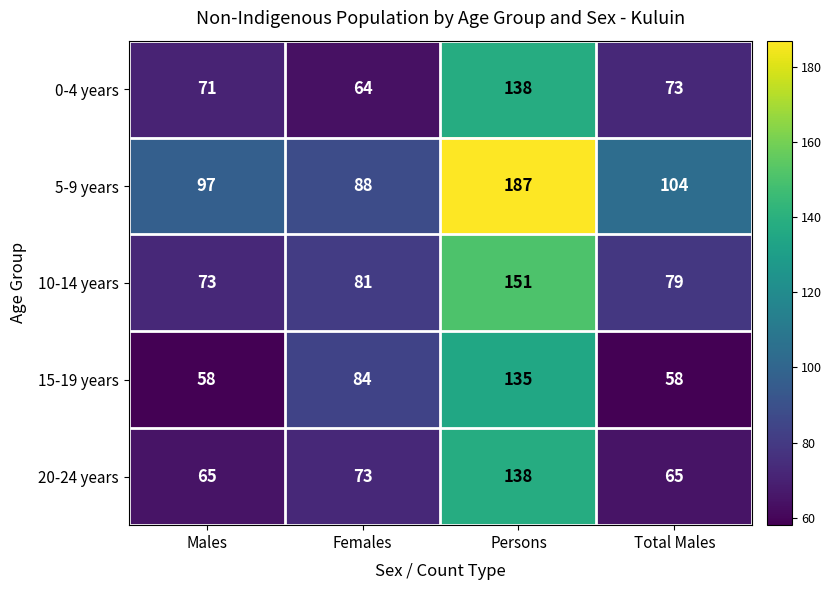

Reading left to right, extract all data points from this chart.

0-4 years: 71	64	138	73
5-9 years: 97	88	187	104
10-14 years: 73	81	151	79
15-19 years: 58	84	135	58
20-24 years: 65	73	138	65